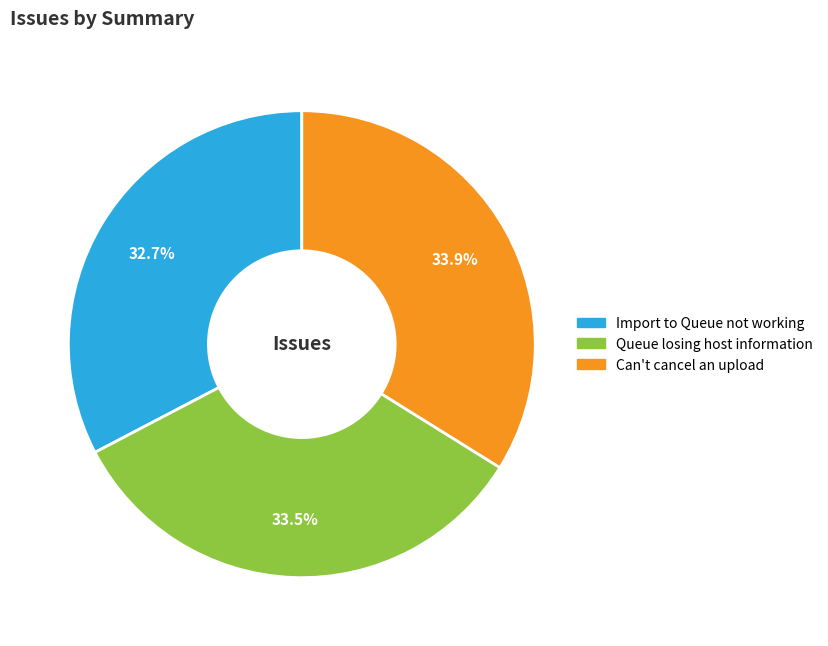

To the nearest percent, what portion does Import to Queue not working represent?

33%